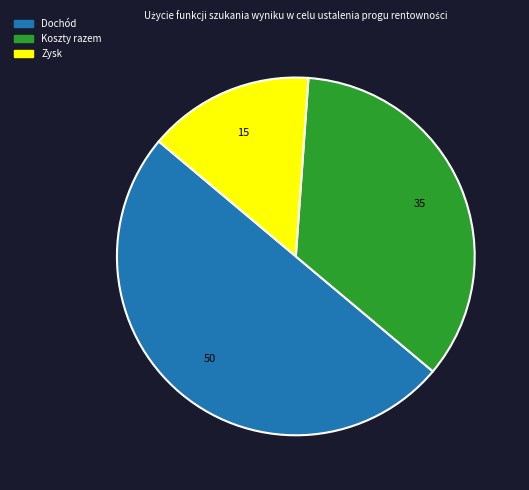

Which category has the smallest portion of the pie?

Zysk